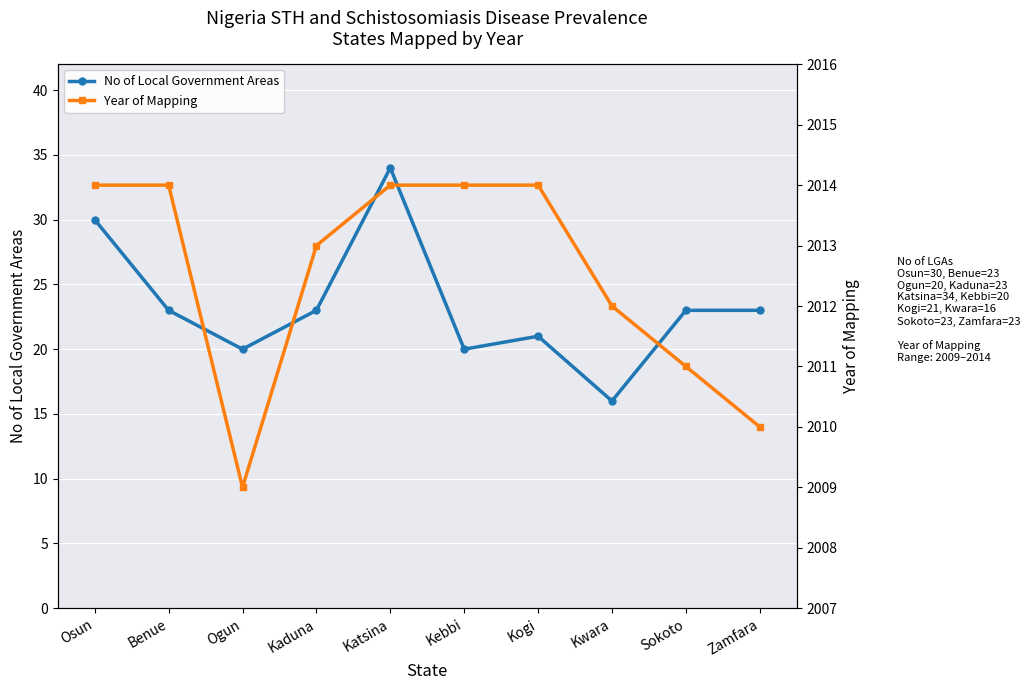

How many distinct data groups are displayed?

2